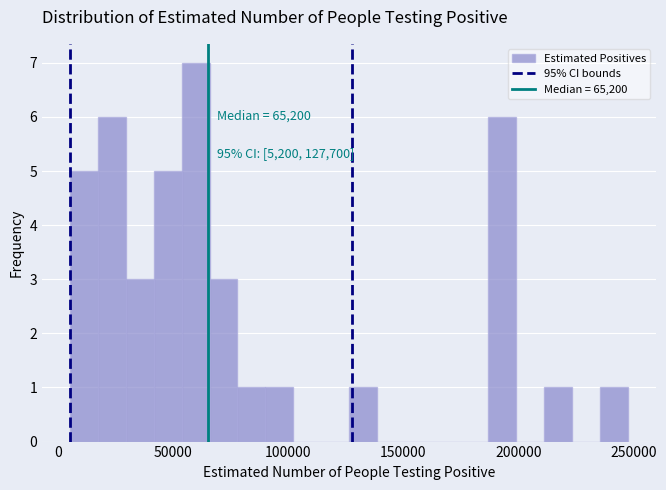

Around what value on the x-axis is the tallest bar? Give the approximate position of its centre, as read against the axis.

60000